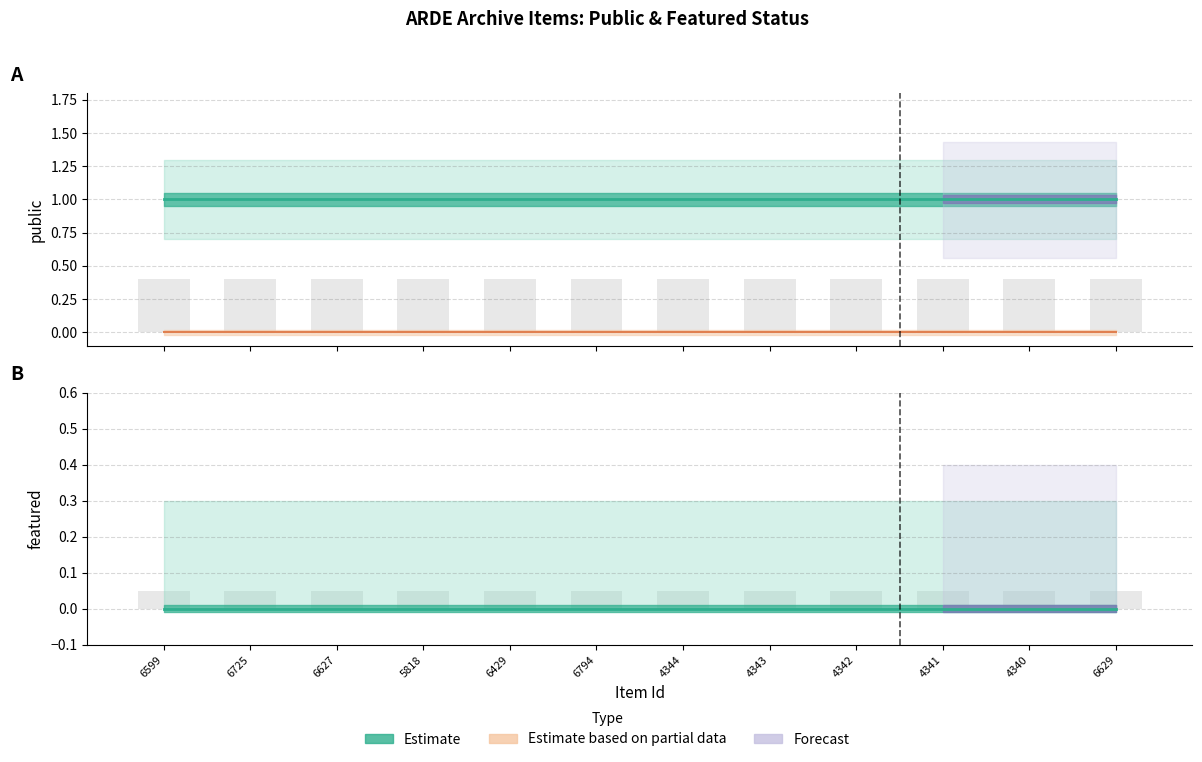

Reading left to right, what are all the values shown in this chart?

public: 6599=1.0	6725=1.0	6627=1.0	5818=1.0	6429=1.0	6794=1.0	4344=1.0	4343=1.0	4342=1.0	4341=1.0	4340=1.0	6629=1.0
featured: 6599=0.0	6725=0.0	6627=0.0	5818=0.0	6429=0.0	6794=0.0	4344=0.0	4343=0.0	4342=0.0	4341=0.0	4340=0.0	6629=0.0
public_upper: 6599=1.3	6725=1.3	6627=1.3	5818=1.3	6429=1.3	6794=1.3	4344=1.3	4343=1.3	4342=1.3	4341=1.3	4340=1.3	6629=1.3
public_lower: 6599=0.7	6725=0.7	6627=0.7	5818=0.7	6429=0.7	6794=0.7	4344=0.7	4343=0.7	4342=0.7	4341=0.7	4340=0.7	6629=0.7
featured_upper: 6599=0.3	6725=0.3	6627=0.3	5818=0.3	6429=0.3	6794=0.3	4344=0.3	4343=0.3	4342=0.3	4341=0.3	4340=0.3	6629=0.3
featured_lower: 6599=0.0	6725=0.0	6627=0.0	5818=0.0	6429=0.0	6794=0.0	4344=0.0	4343=0.0	4342=0.0	4341=0.0	4340=0.0	6629=0.0